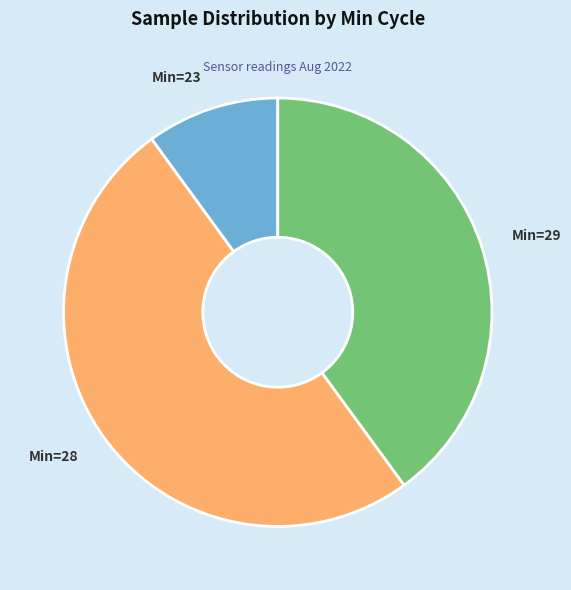

What is the ratio of the value at Min=29 to the value at Min=28?

0.8